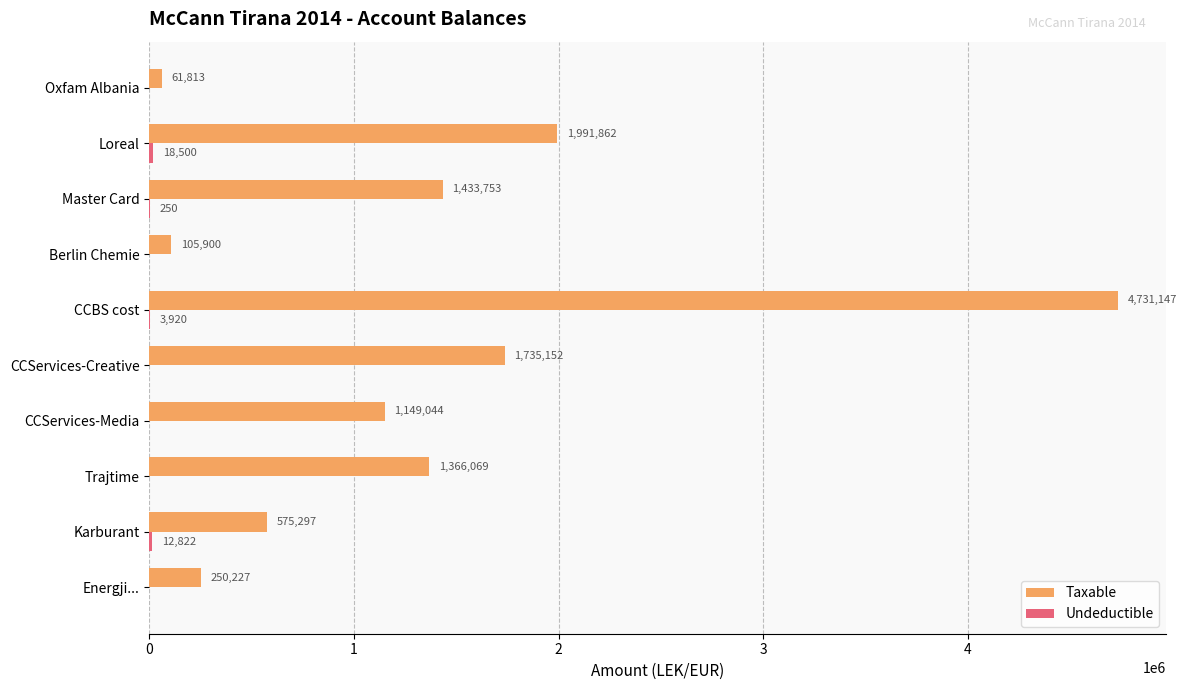

What value does the Taxable series have at Loreal?

1991862.2